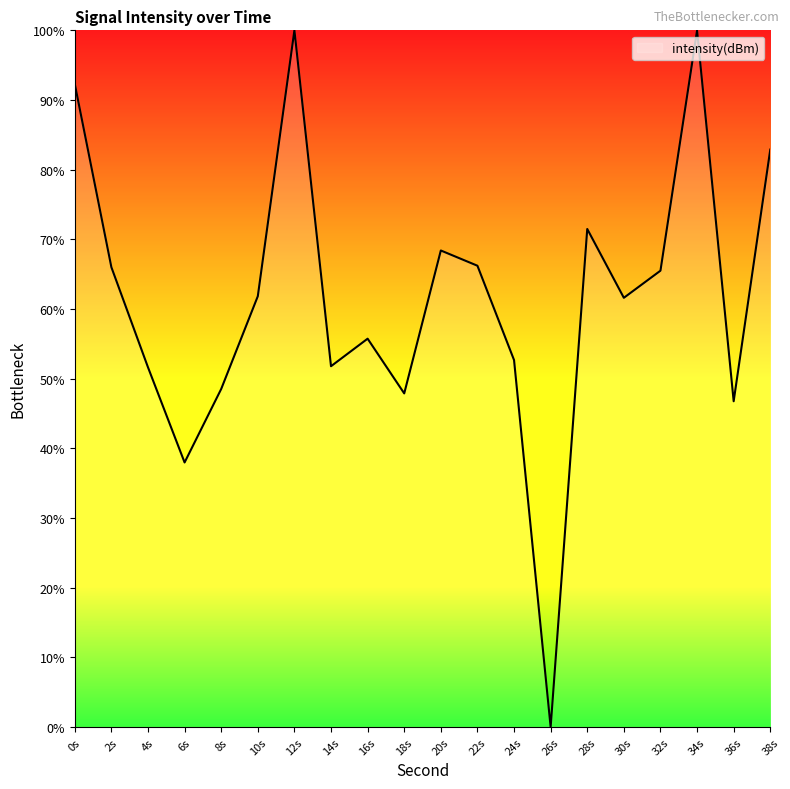

What is the difference between the maximum and minimum values?

100.0